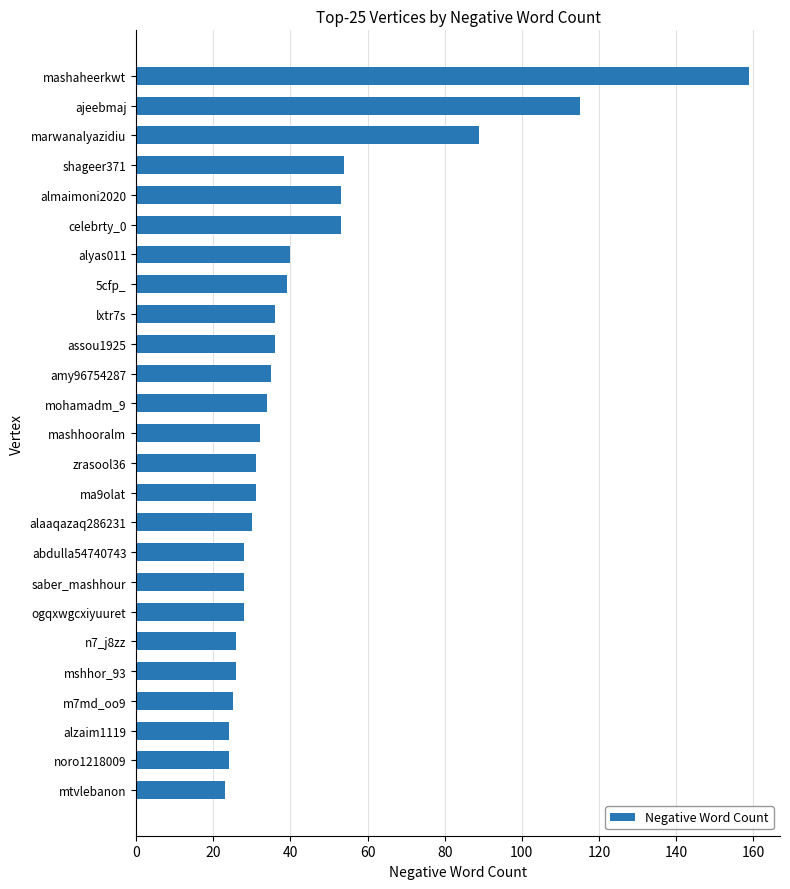

What is the ratio of the value at almaimoni2020 to the value at mashhooralm?

1.7